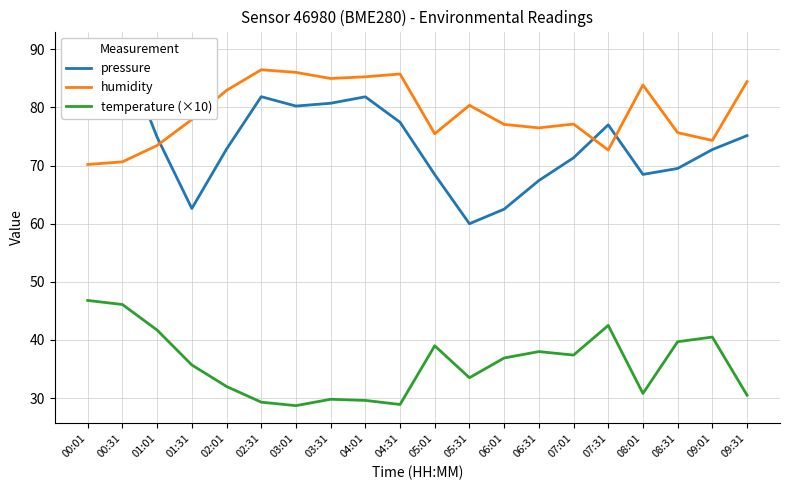

What are all the series names shown in the legend?

pressure, humidity, temperature (×10)